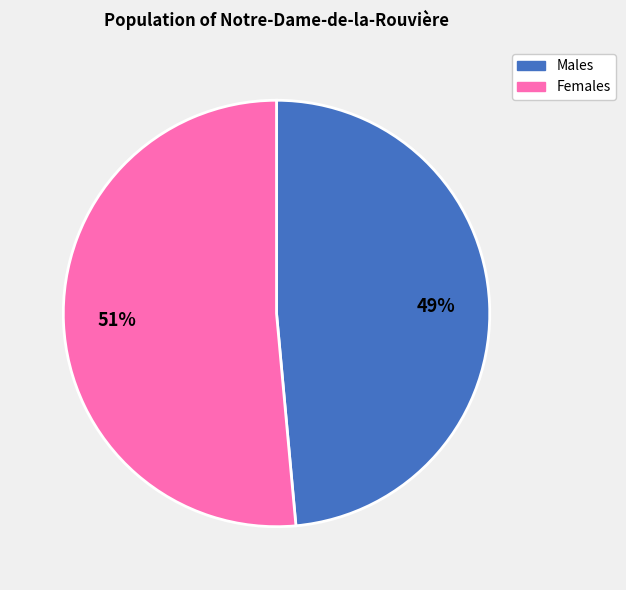

How many slices are in this pie chart?

2